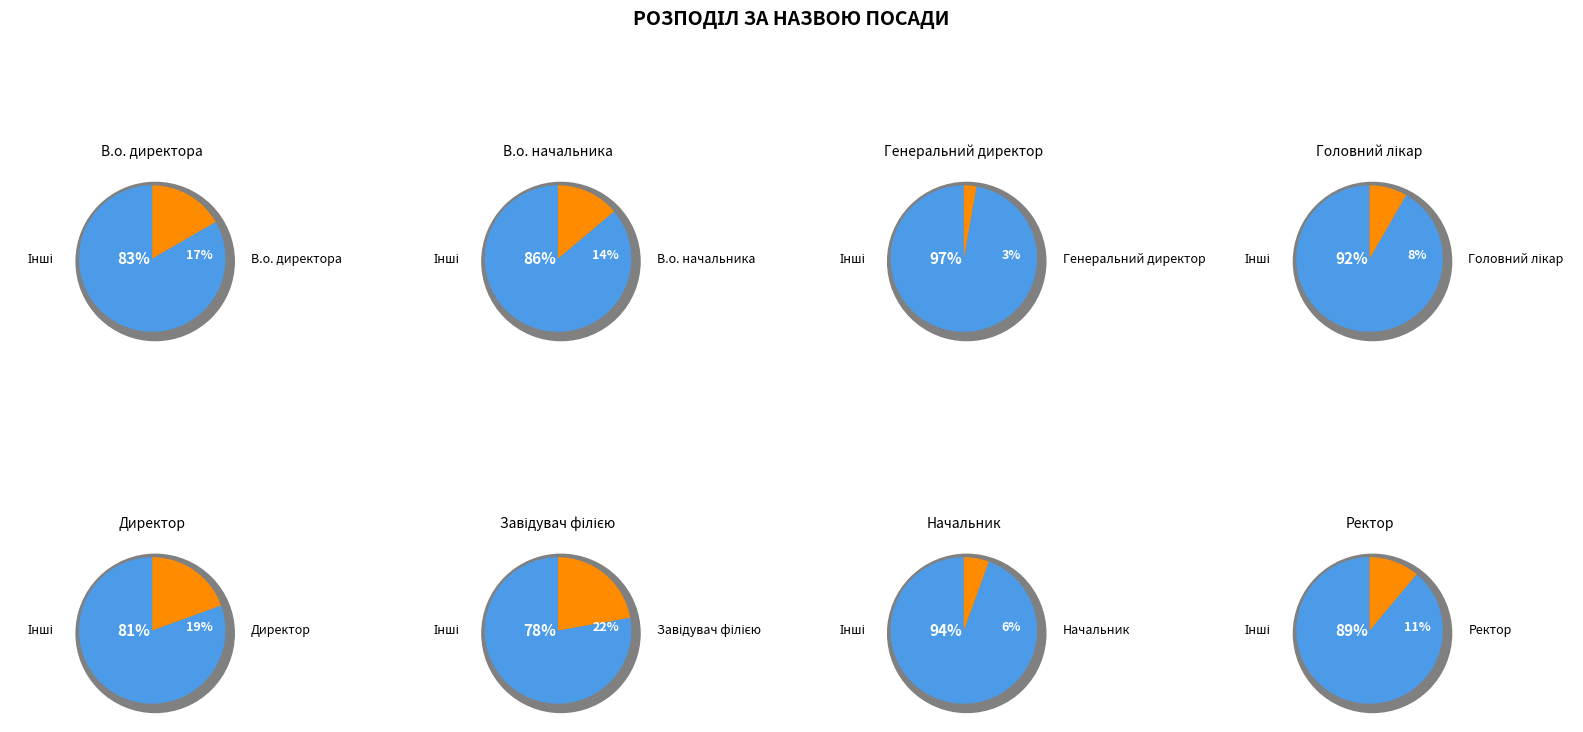

Between Ректор and Завідувач філією, which is larger?

Завідувач філією